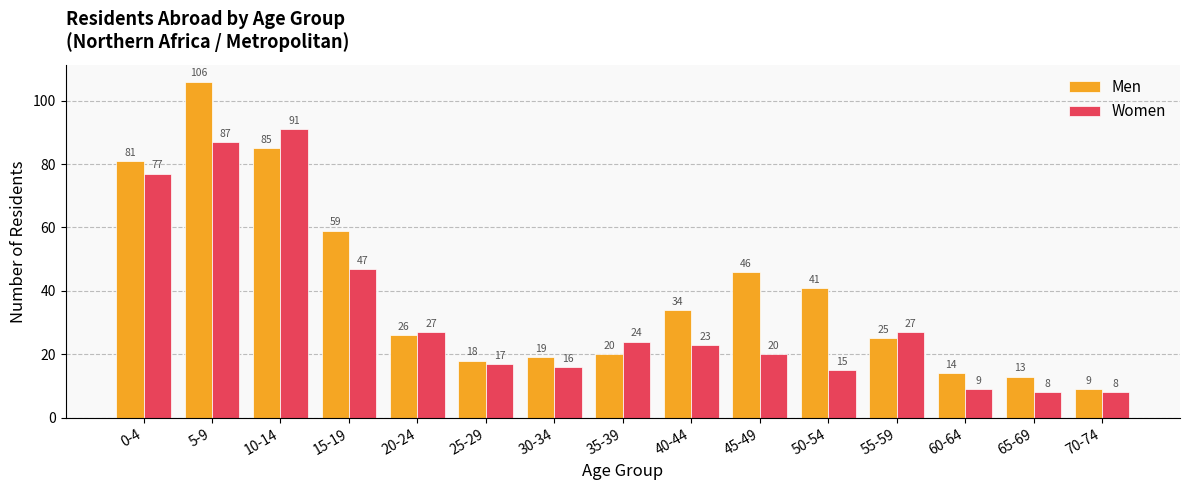

Rank the series by their average value, from lowest to highest.

Women, Men